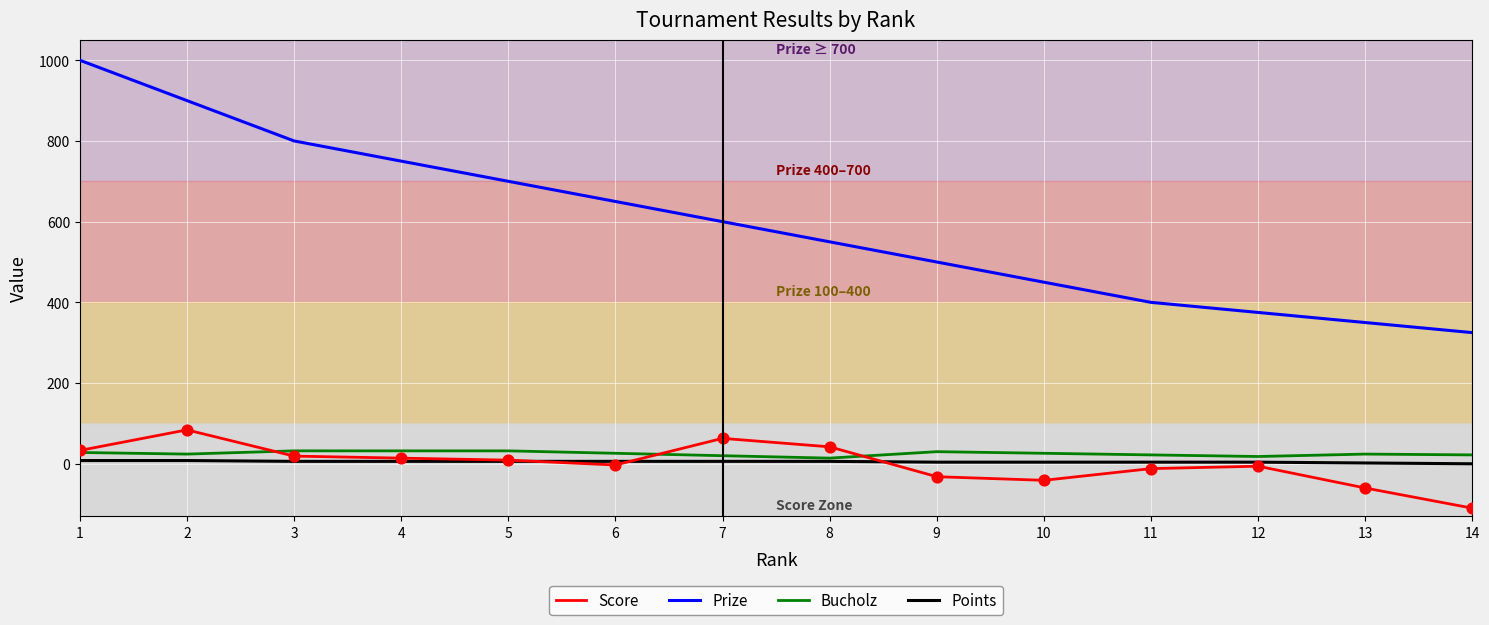

Which series has the largest range (max minus min)?

Prize